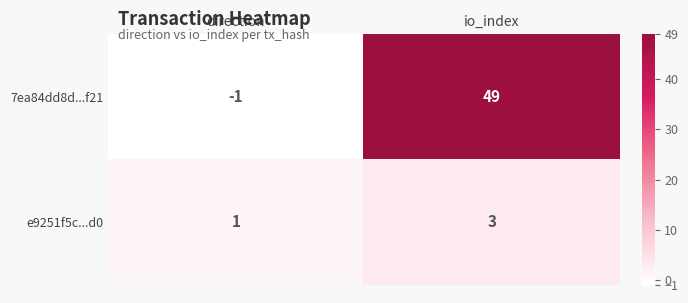

How many categories are shown in the chart?

2